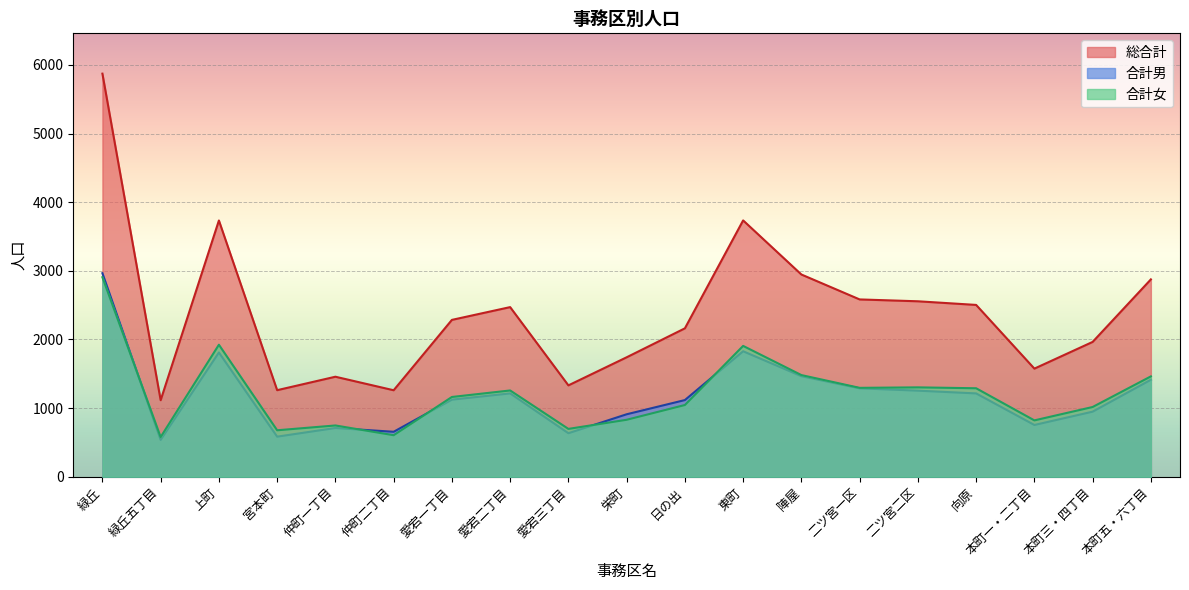

Rank the categories by 合計男 value from highest to lowest.

緑丘, 東町, 上町, 陣屋, 本町五・六丁目, 二ツ宮一区, 二ツ宮二区, 愛宕二丁目, 向原, 愛宕一丁目, 日の出, 本町三・四丁目, 栄町, 本町一・二丁目, 仲町一丁目, 仲町二丁目, 愛宕三丁目, 宮本町, 緑丘五丁目